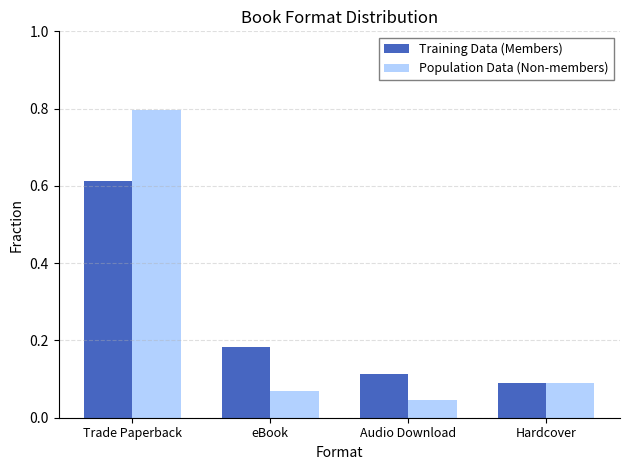

How many Training Data (Members) values are between 0 and 1?

4